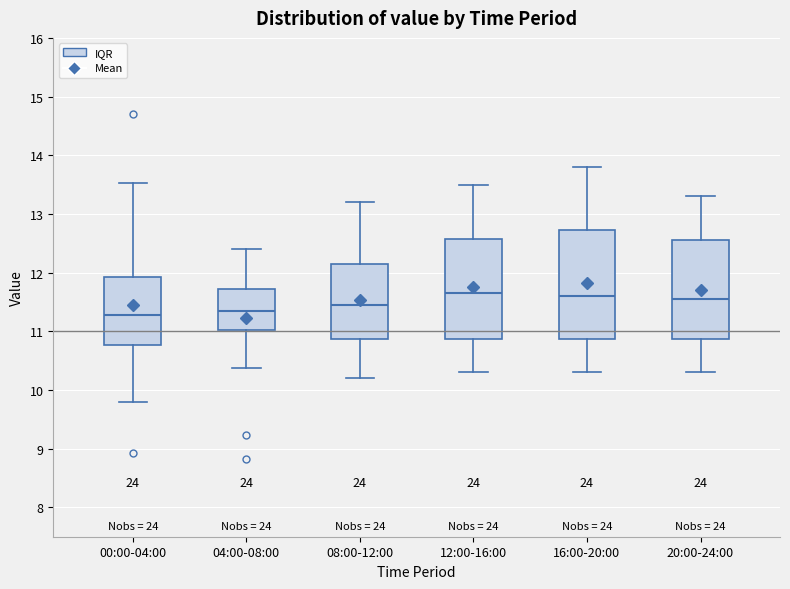

Where is the upper edge of the box for 08:00-12:00 on the y-axis? The values are not printed on the chart, so give them approximately, as read against the axis.

12.2